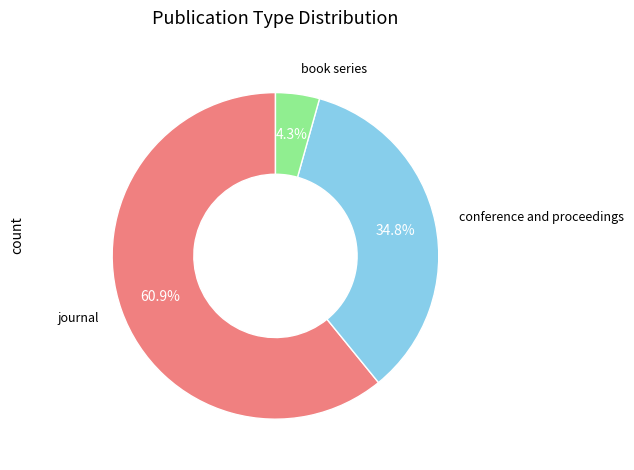

Is there a majority slice in this chart?

Yes